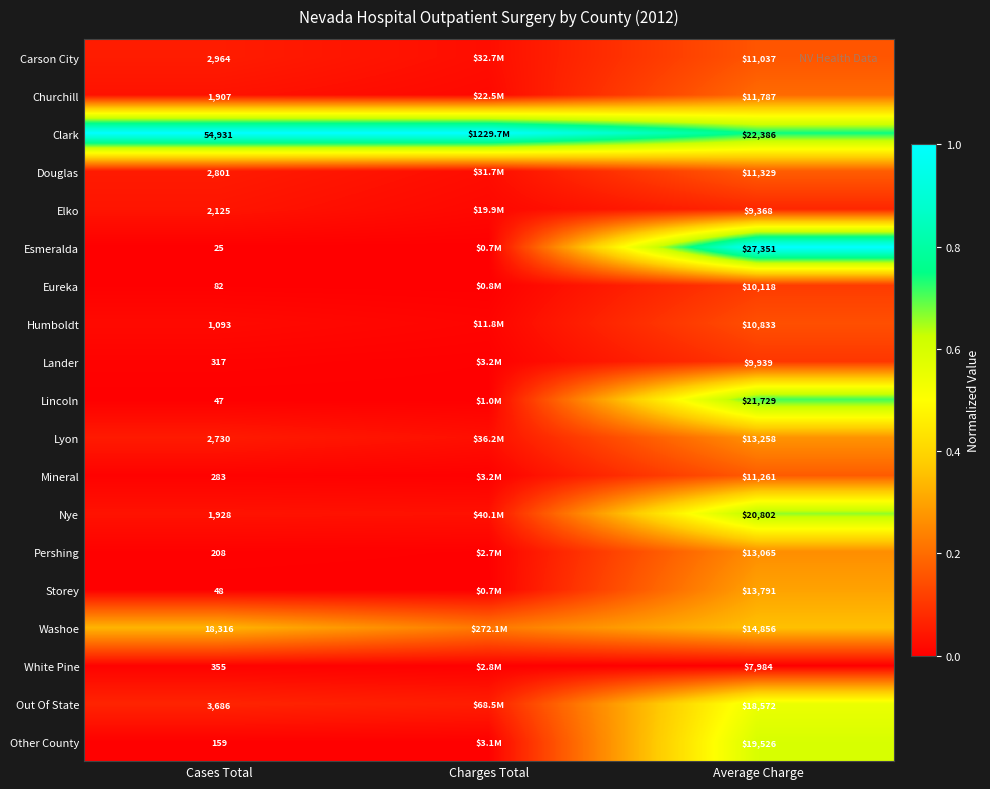

Rank the series at Average Charge from lowest to highest value.

White Pine, Elko, Lander, Eureka, Humboldt, Carson City, Mineral, Douglas, Churchill, Pershing, Lyon, Storey, Washoe, Out Of State, Other County, Nye, Lincoln, Clark, Esmeralda